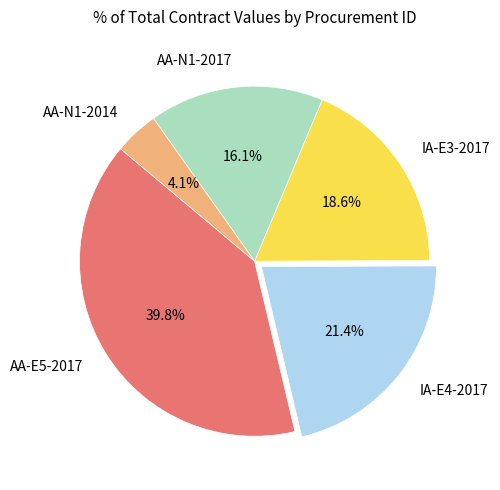

Which has a higher value, IA-E4-2017 or AA-E5-2017?

AA-E5-2017